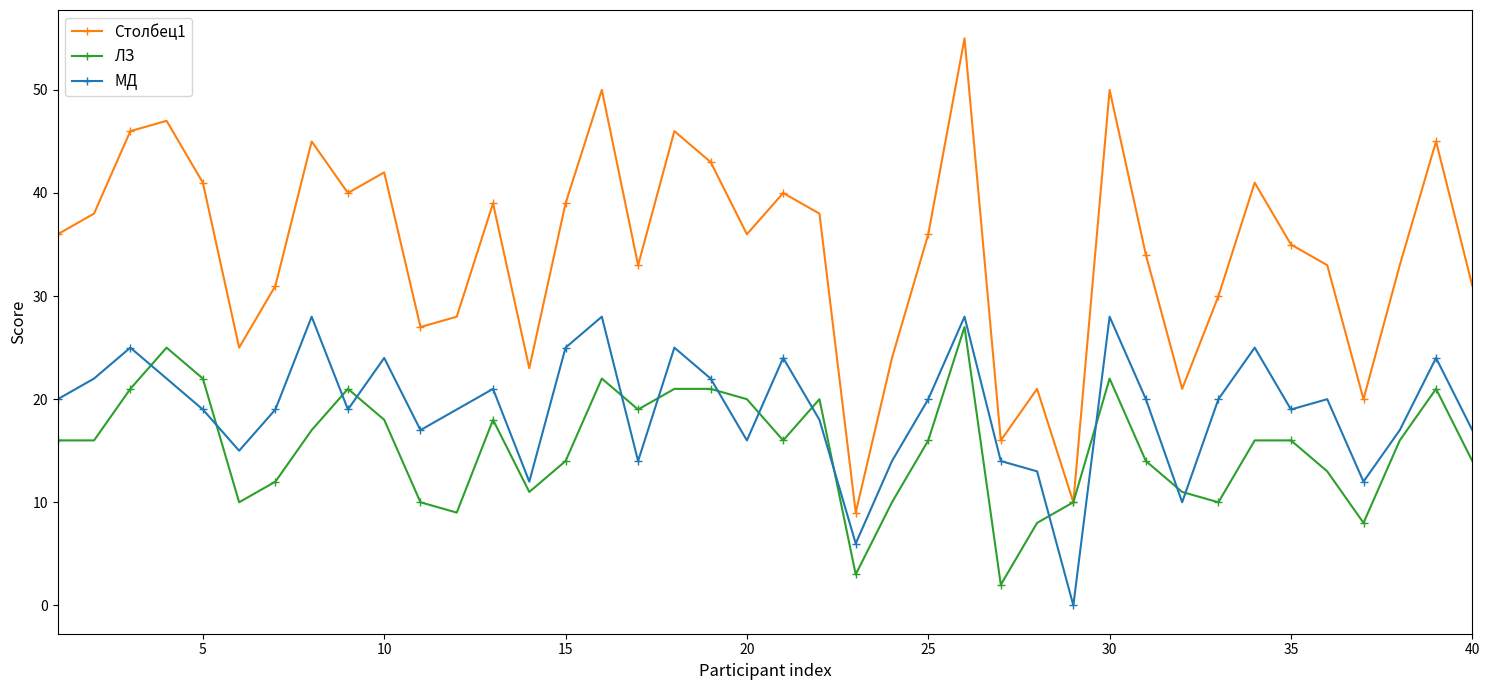

Which series has the largest total across all categories?

Столбец1